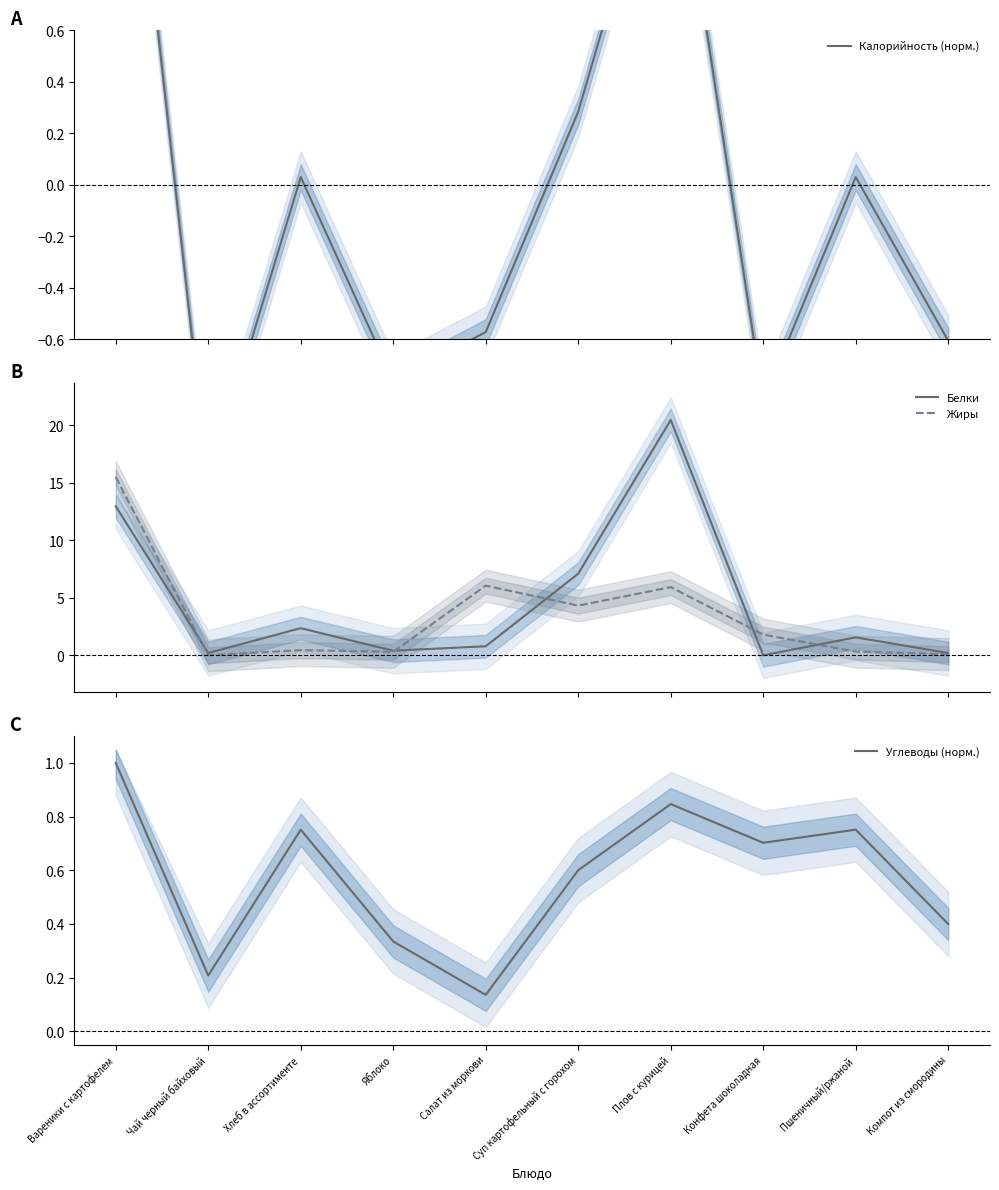

Rank the series by their maximum value, from lowest to highest.

Углеводы (норм.), Калорийность (норм.), Жиры, Белки